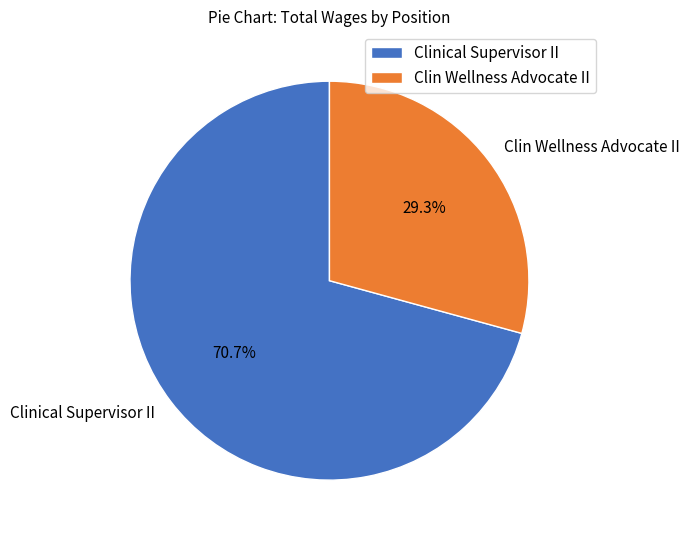

What portion of the pie excludes Clinical Supervisor II?

29.3%